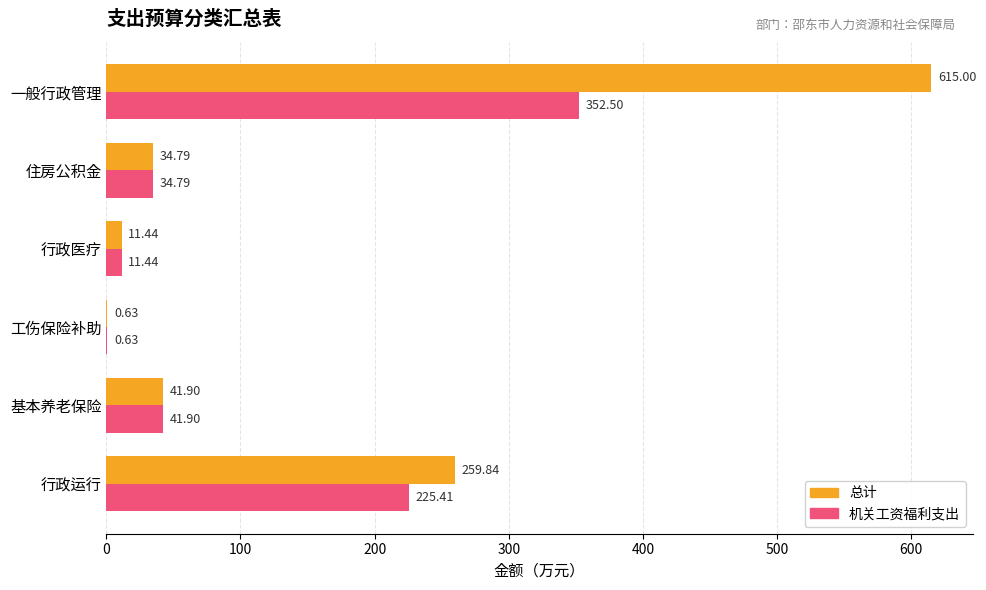

What is the sum of all 总计 values?

963.6